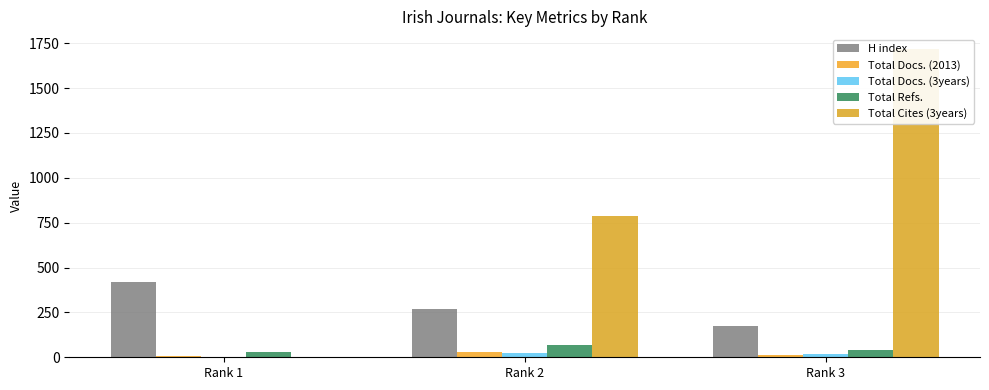

Count the Total Cites (3years) values in the range 0 to 1715.

3